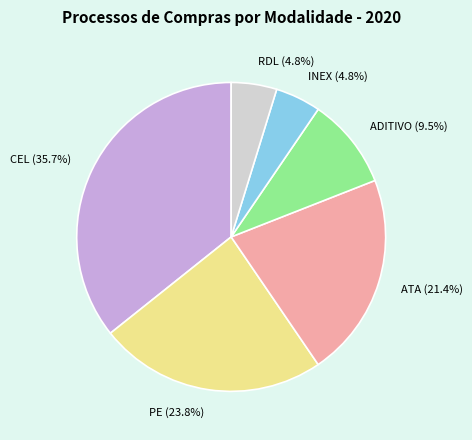

Combined, do PE and INEX account for over 50%?

No